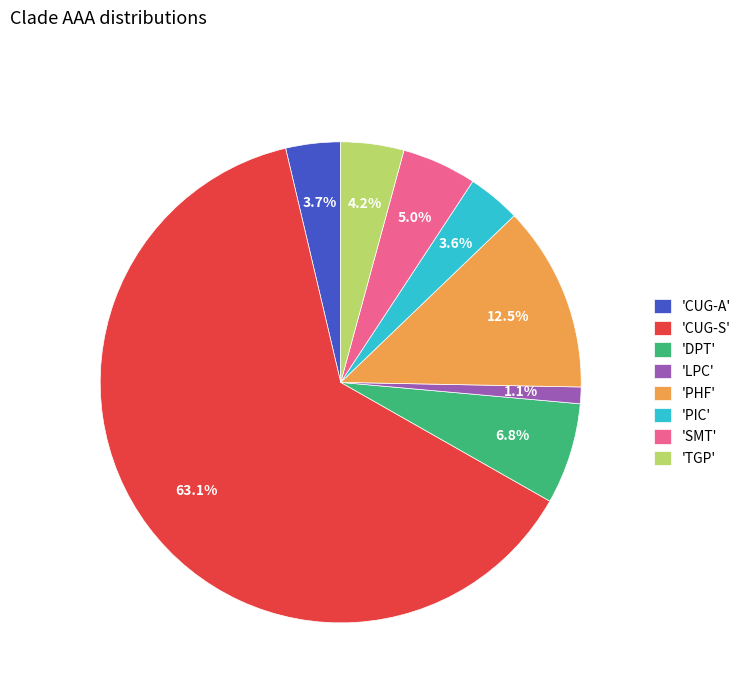

What is the smallest slice in the pie chart?

'LPC'